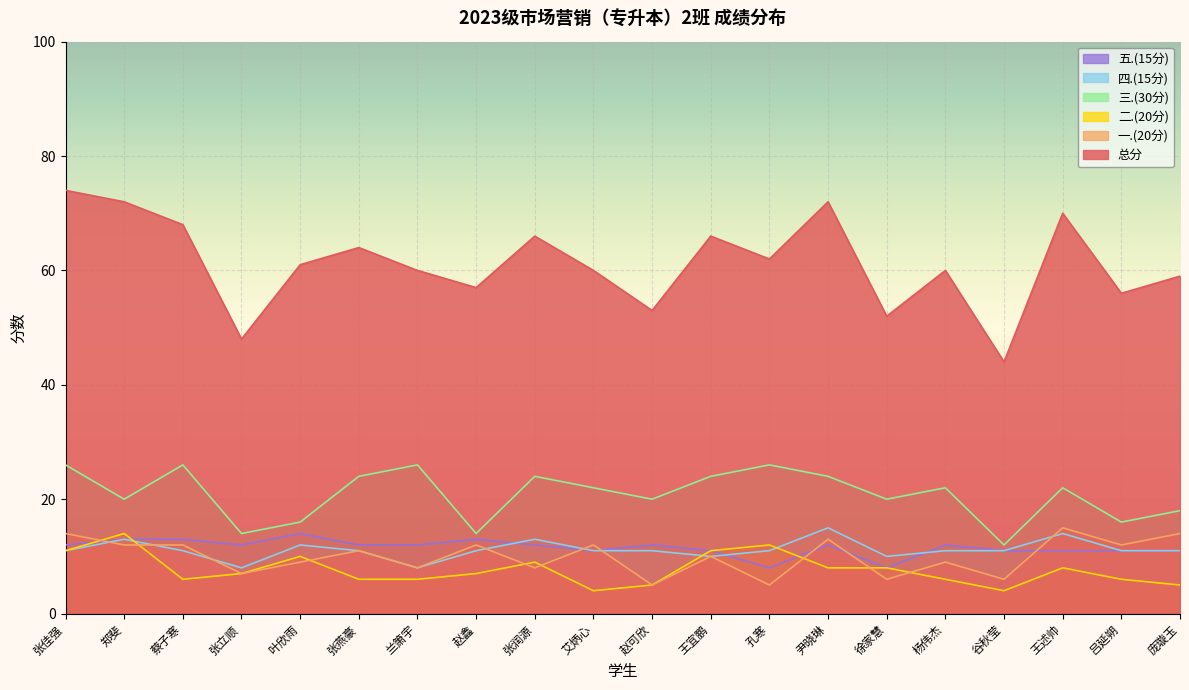

How many interior local peaks does the 四.(15分) series have?

5